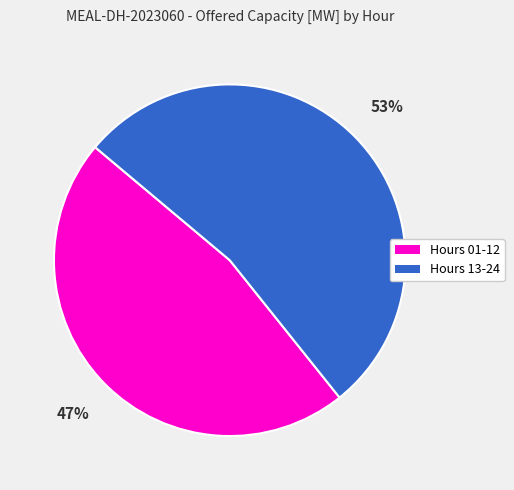

Is there a majority slice in this chart?

Yes